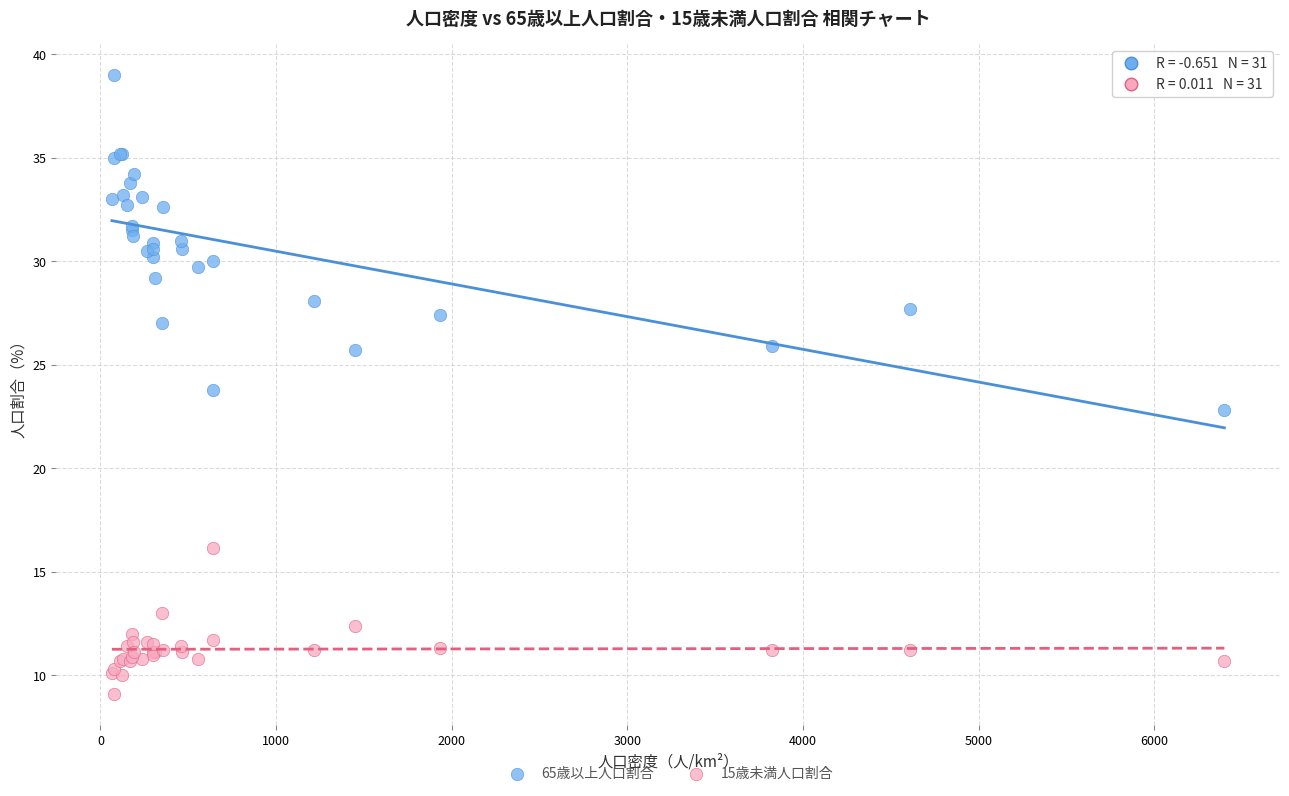

Which series contains the highest Y value?

65歳以上人口割合